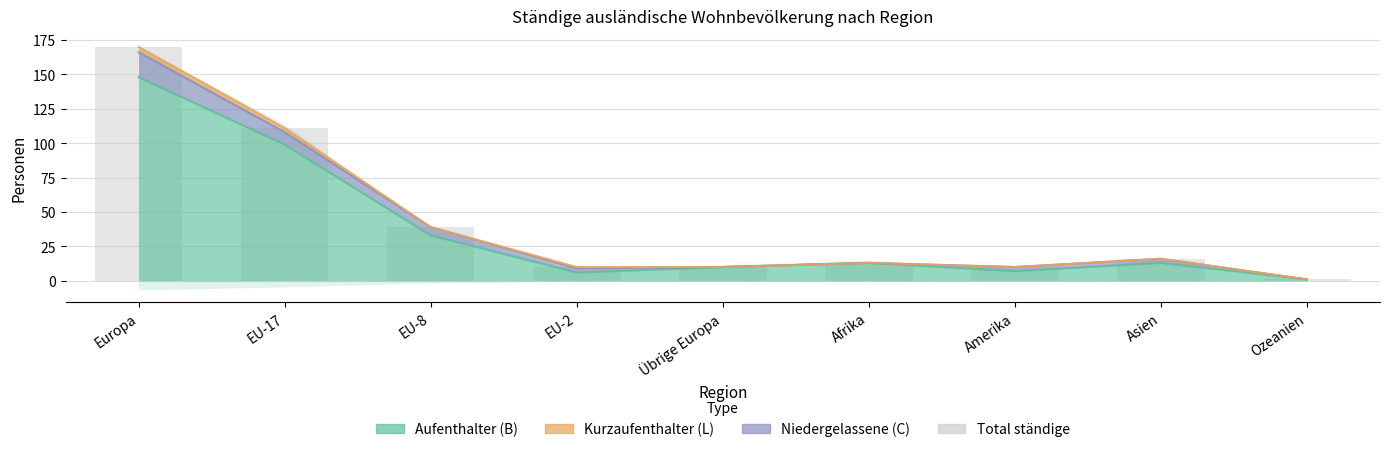

What is the difference between the second highest and minimum values?

110